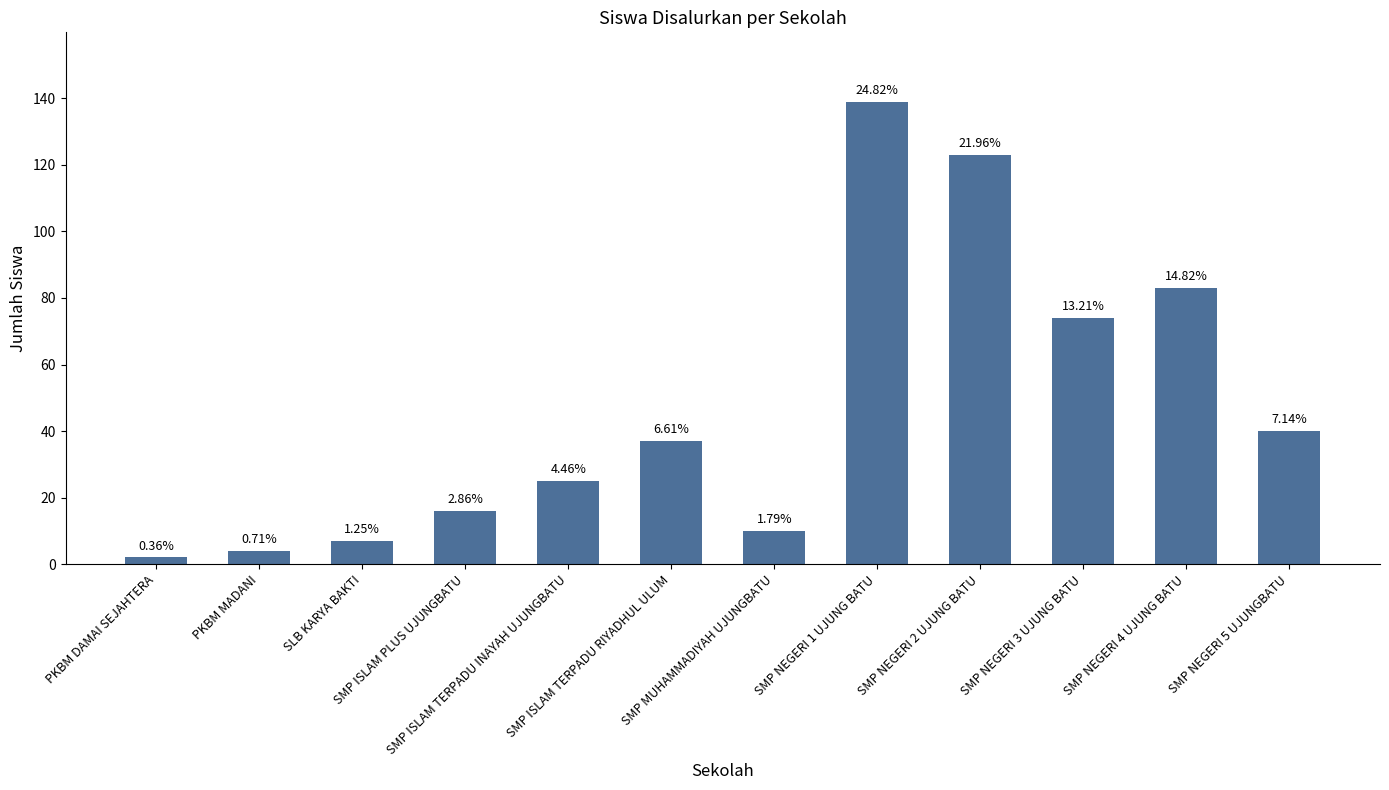

What is the value of the 2nd bar from the left?

4